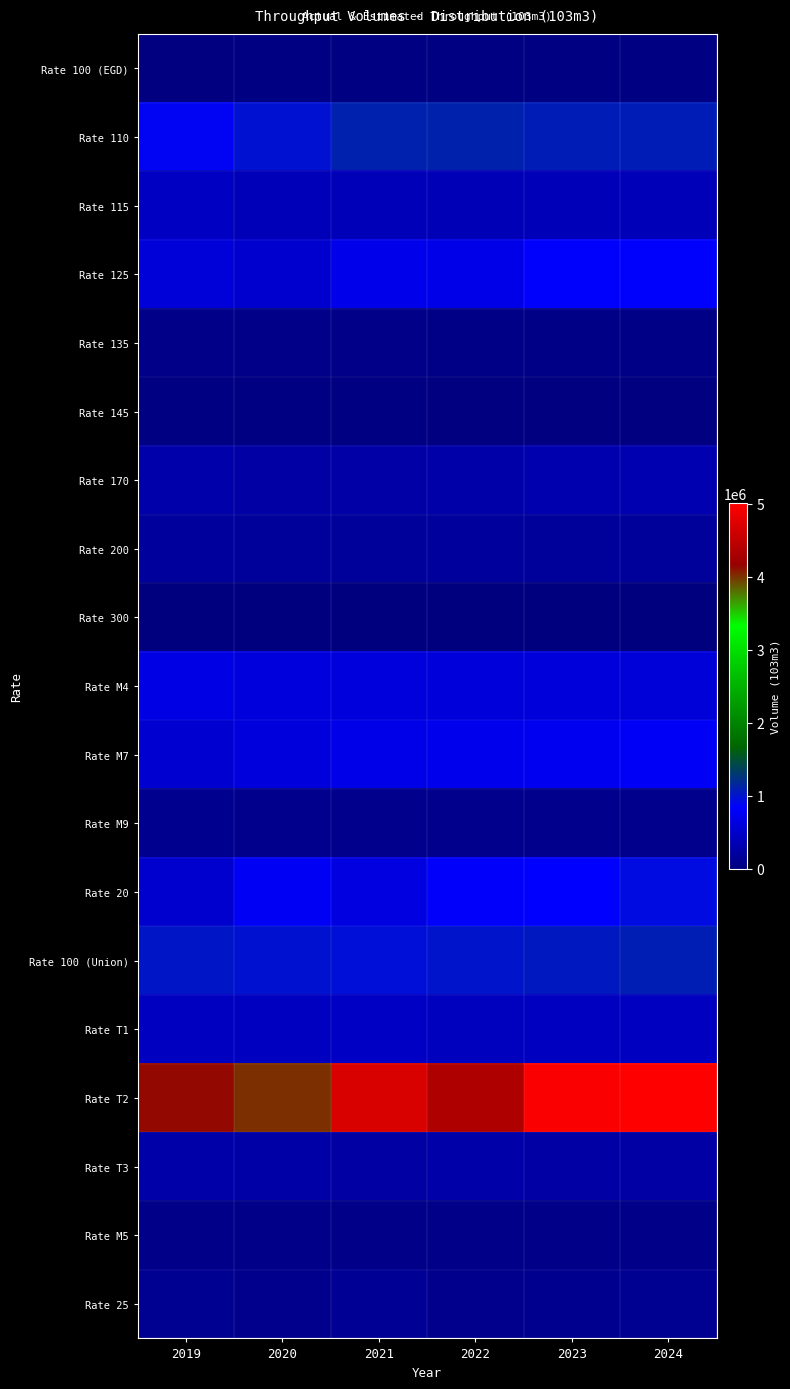

What is the total value across all series at 2024?

12234665.0